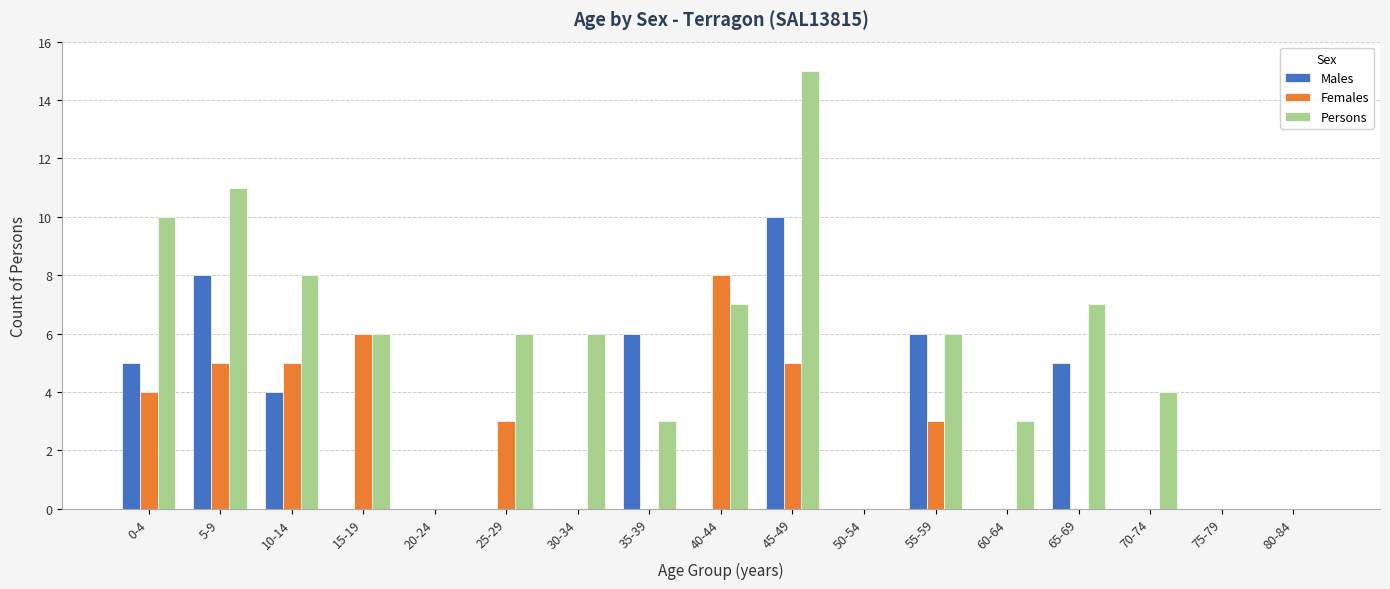

At which label does Persons first exceed 6?

0-4